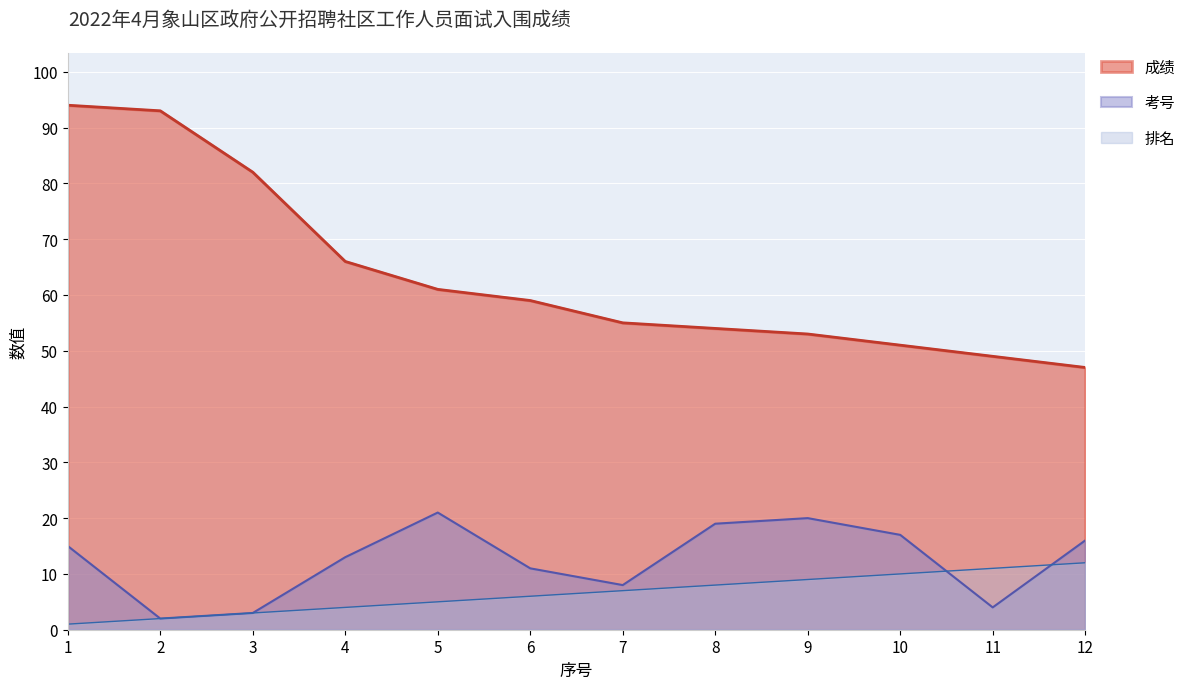

At which label is 成绩 closest to 70?

4